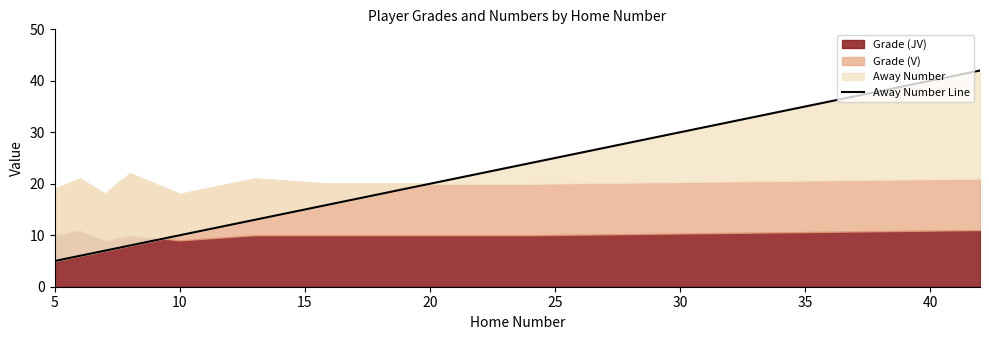

How many lines are shown in the chart?

1